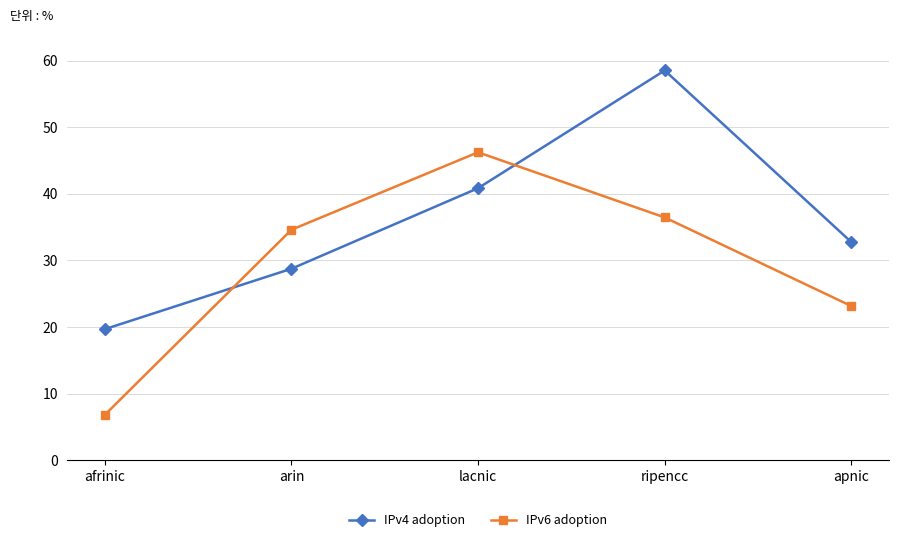

At which label does IPv4 adoption first exceed 32?

lacnic